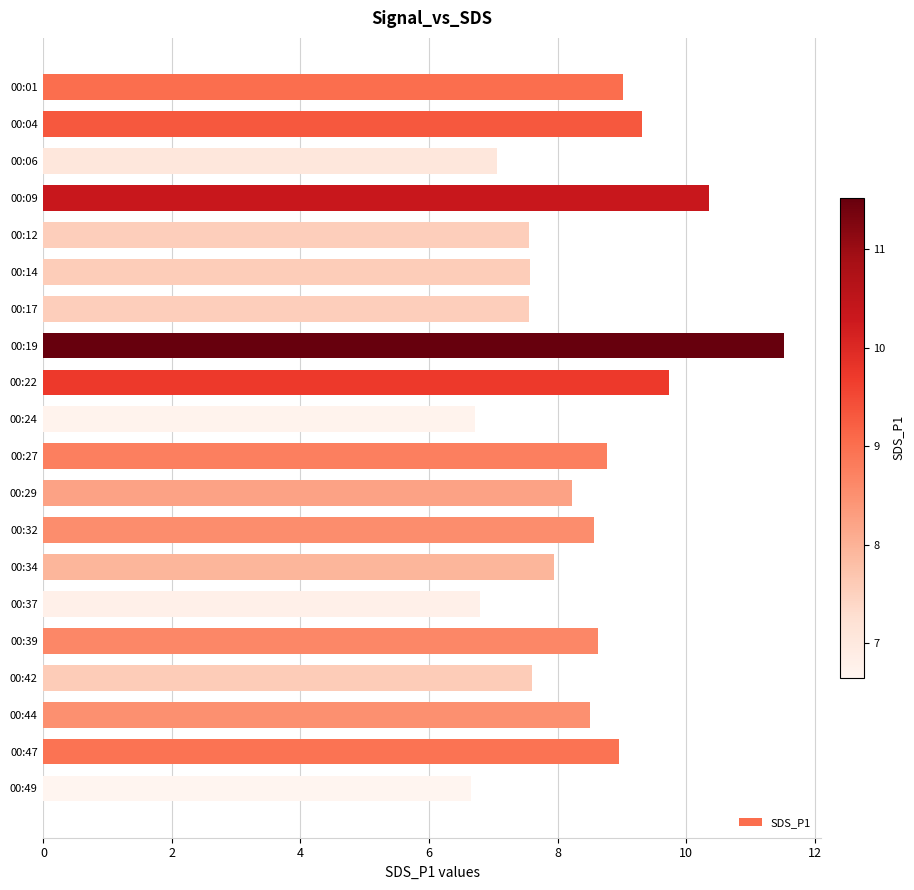

Approximately how many times larger is the value at 00:39 compared to 00:17?

1.1